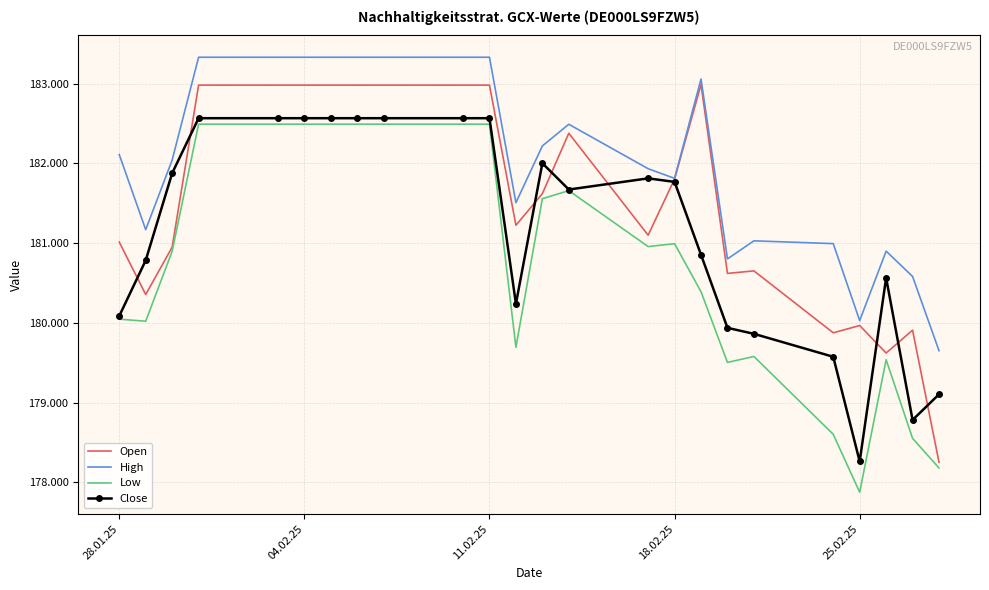

Which series has the largest total across all categories?

High